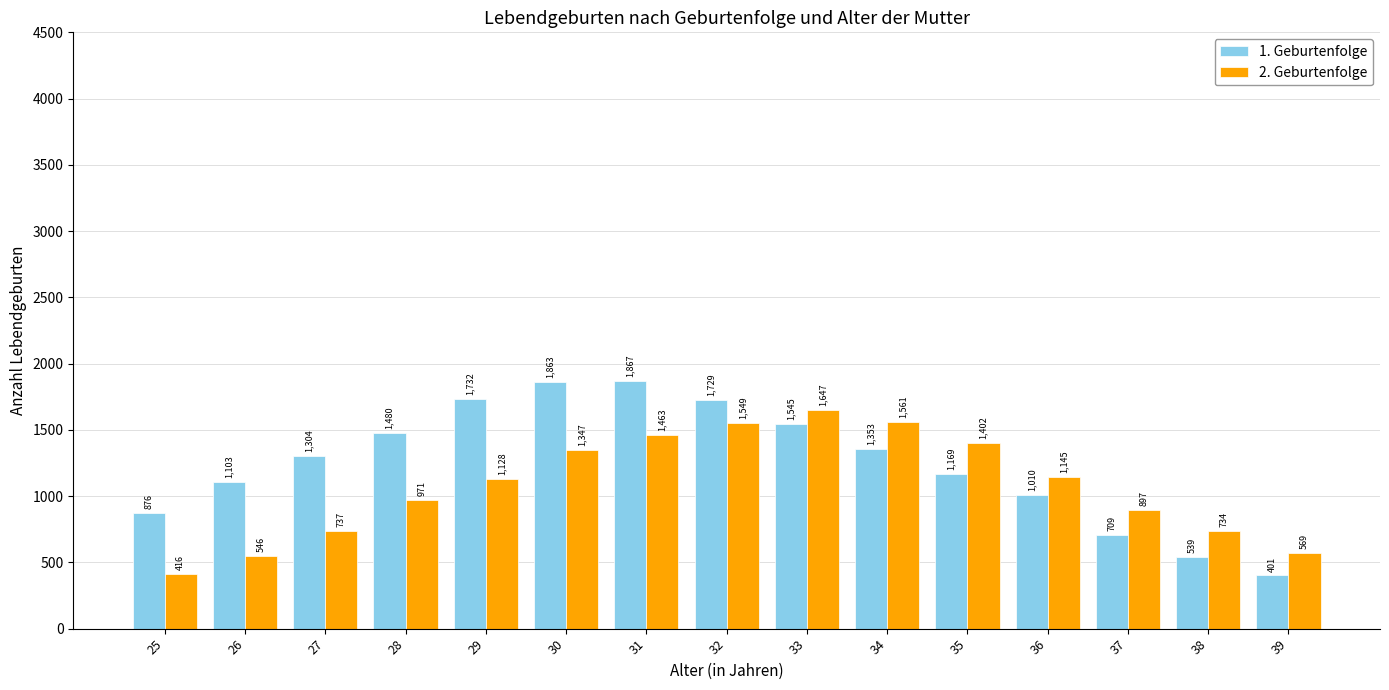

Which series has the largest range (max minus min)?

1. Geburtenfolge